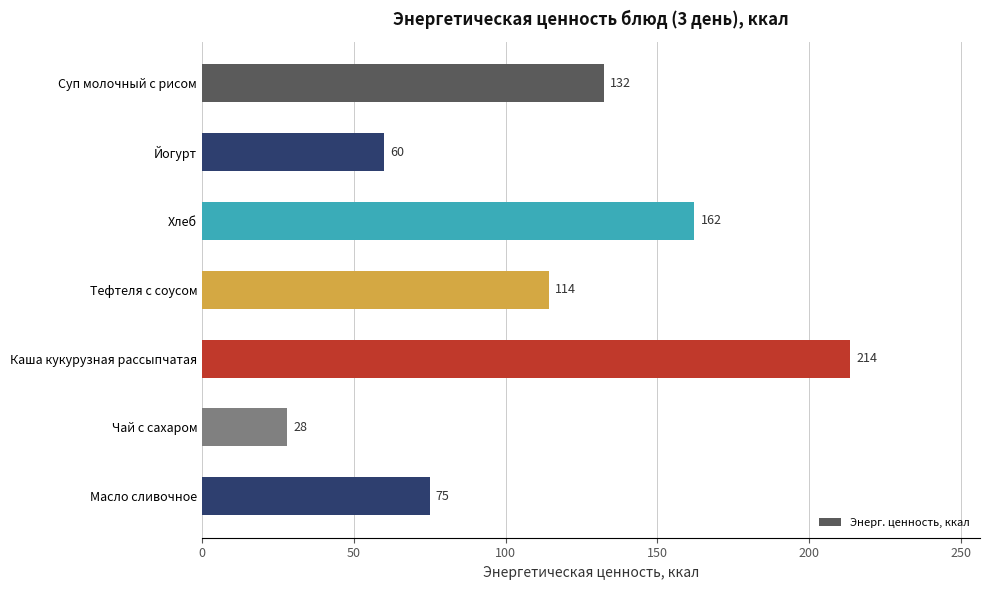

Between Йогурт and Чай с сахаром, which is larger?

Йогурт